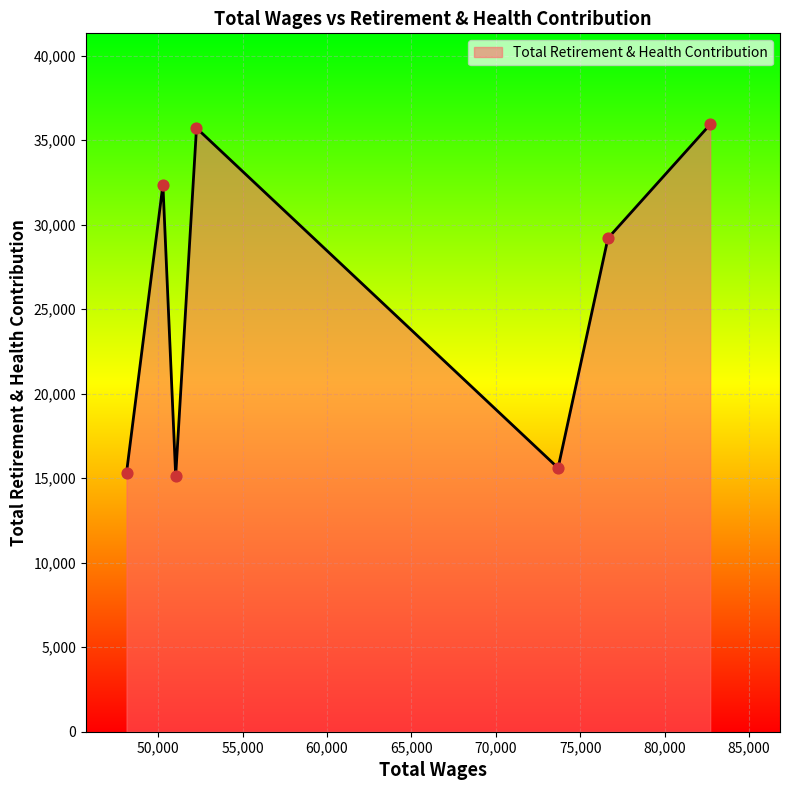

How many interior local peaks (higher than both neighbors) does the data have?

2